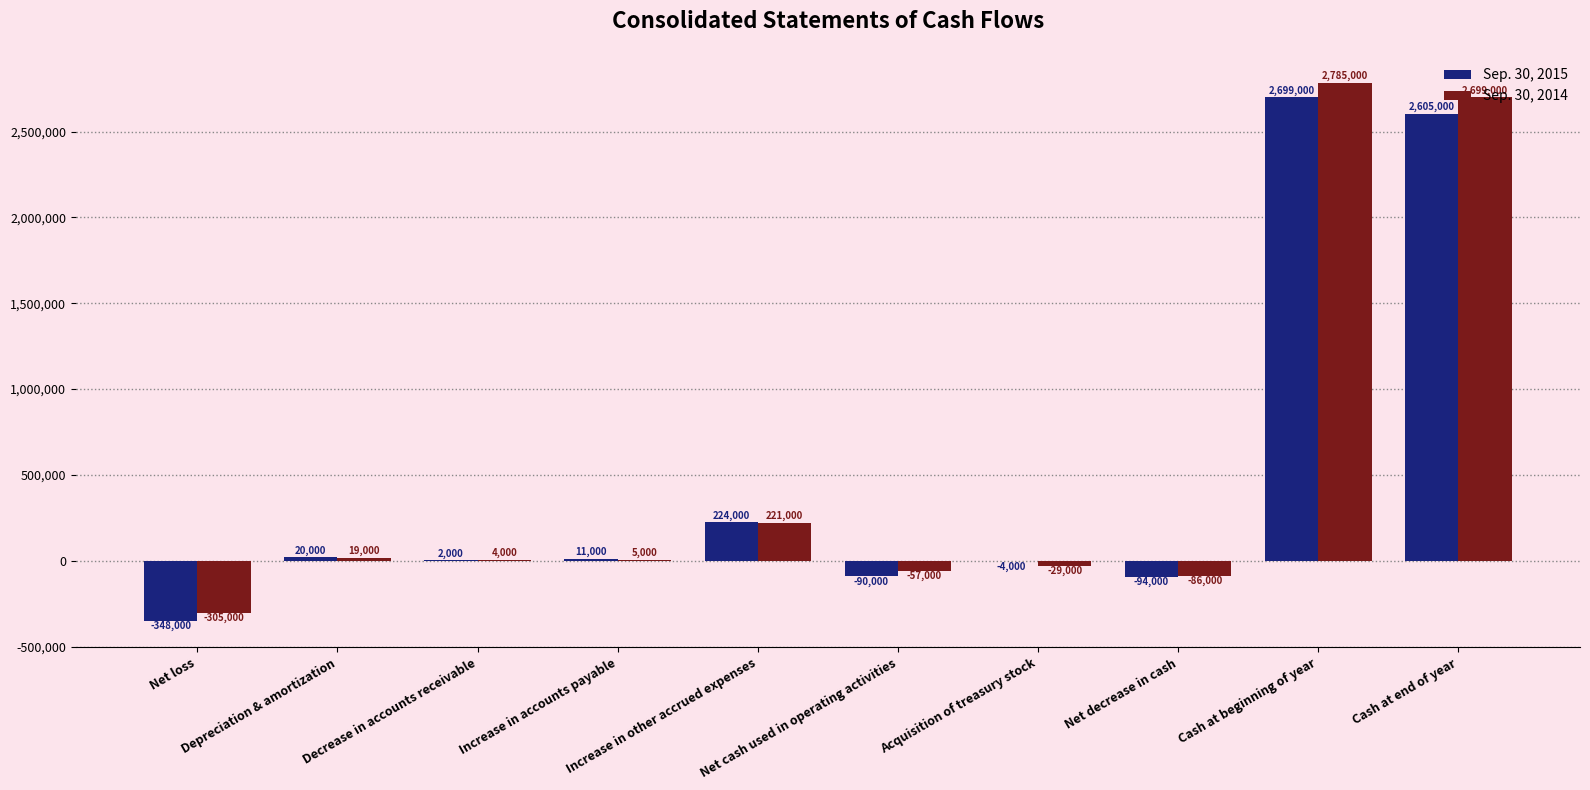

Which series has the largest total across all categories?

Sep. 30, 2014